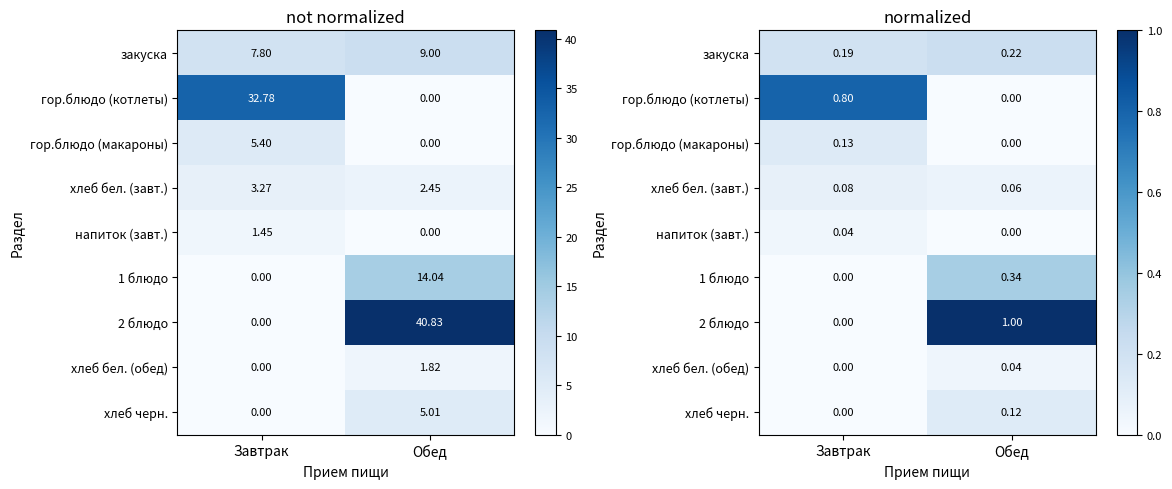

Rank the categories by гор.блюдо (макароны) value from lowest to highest.

Обед, Завтрак